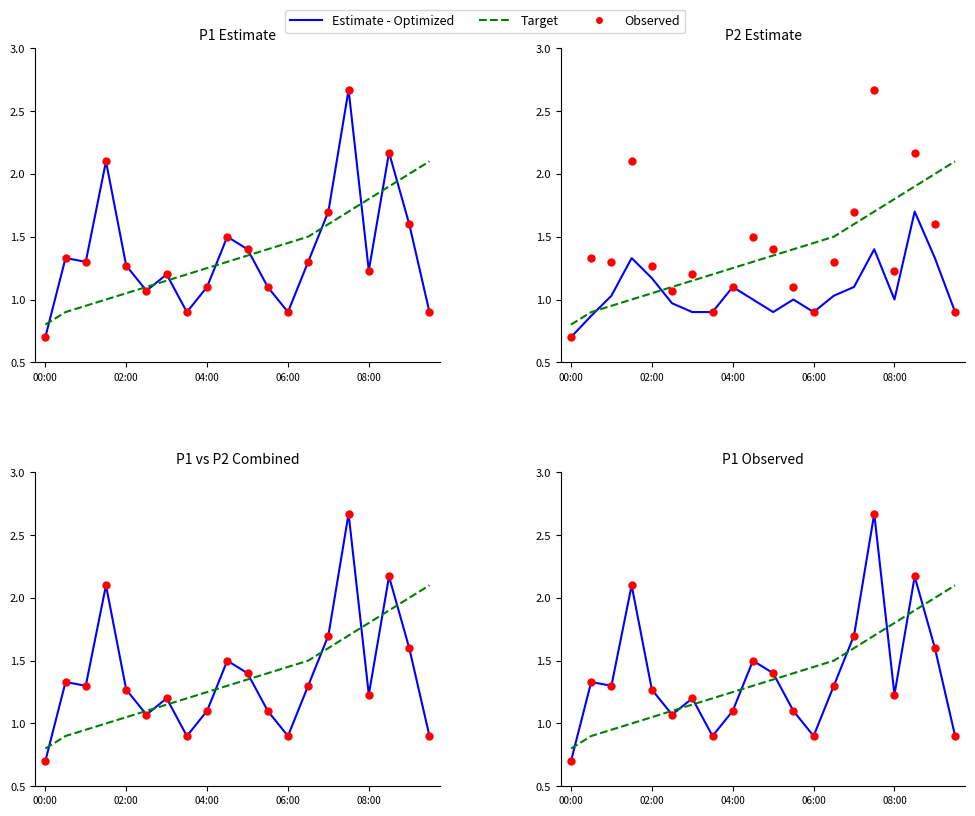

Which series reaches the minimum Y coordinate?

Estimate - Optimized